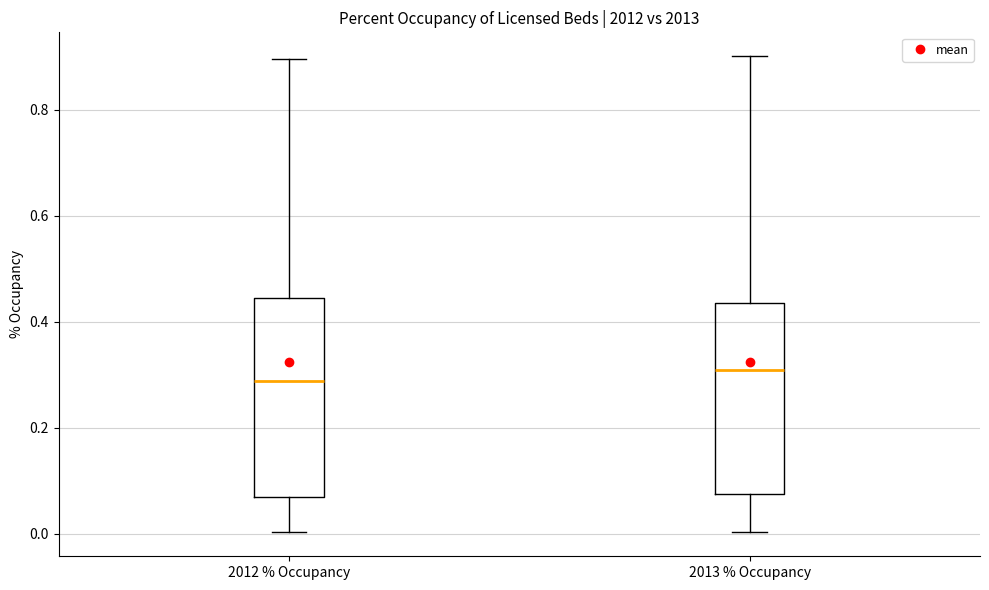

Where is the lower edge of the box for 2012 % Occupancy on the y-axis? The values are not printed on the chart, so give them approximately, as read against the axis.

0.06